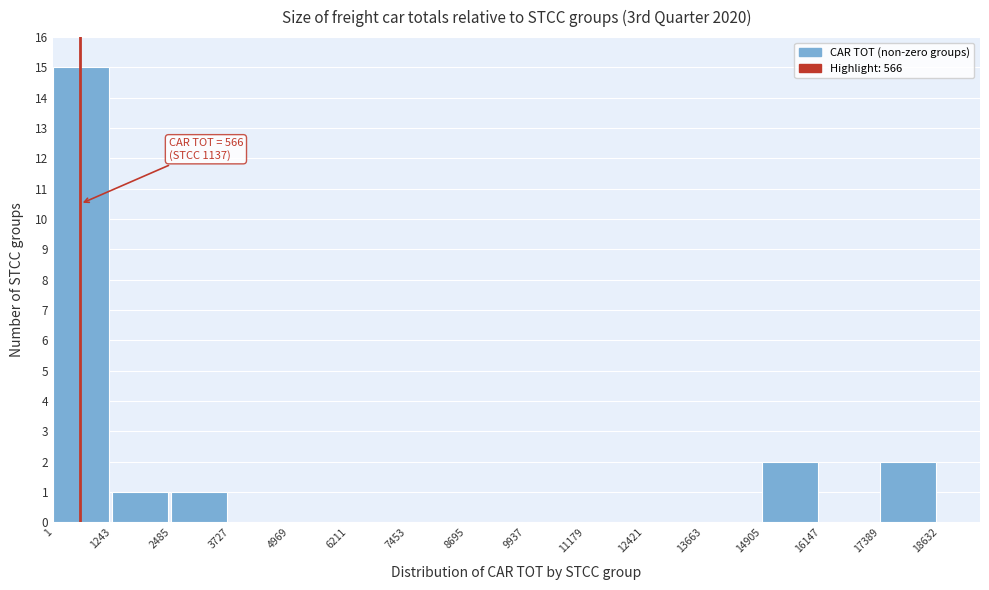

Over which range of the x-axis is the bar tallest?

1 to 1243